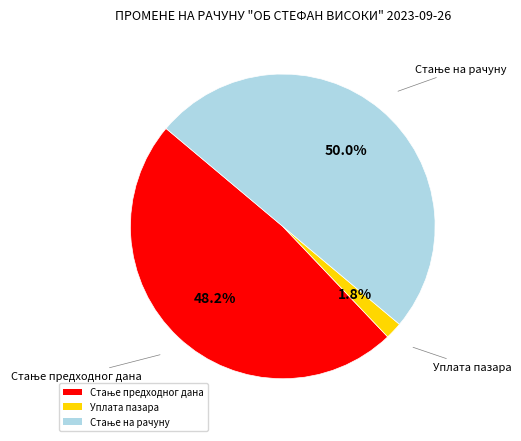

How much of the chart is everything except Уплата пазара?

98.2%